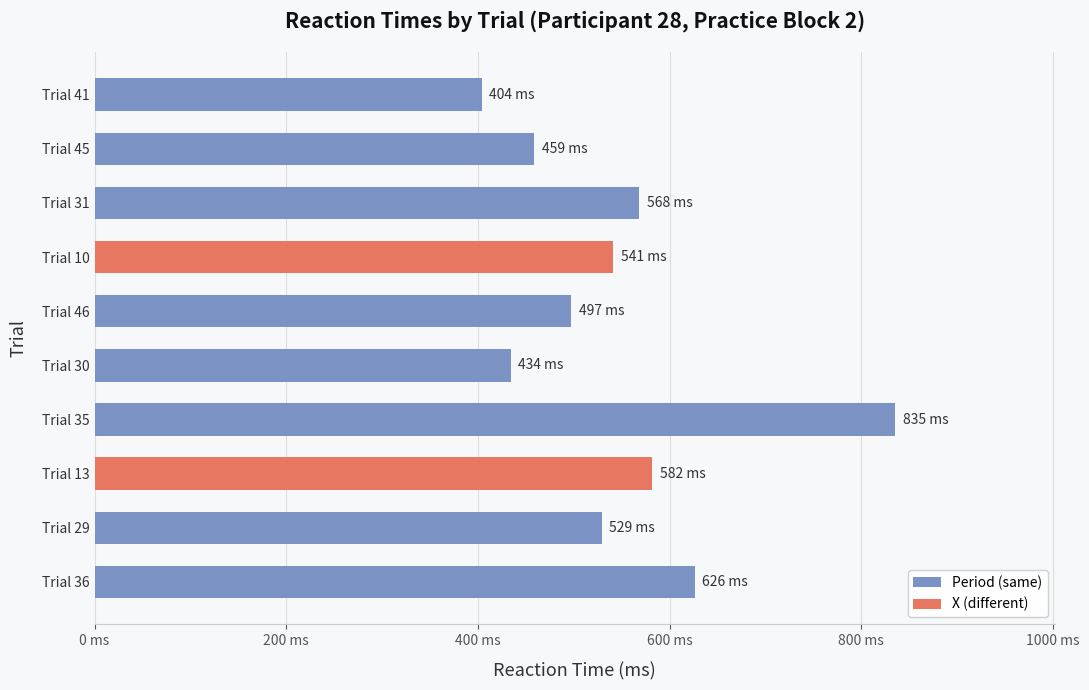

Are the bars horizontal?

Yes